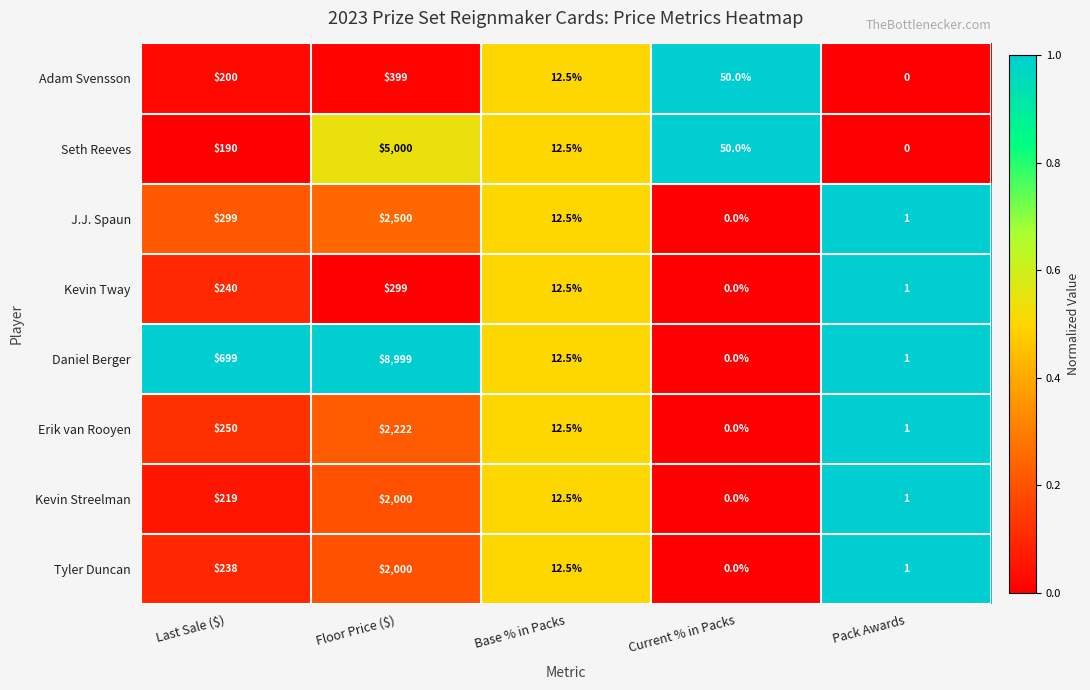

Which label corresponds to the largest value in the chart?

Floor Price ($)